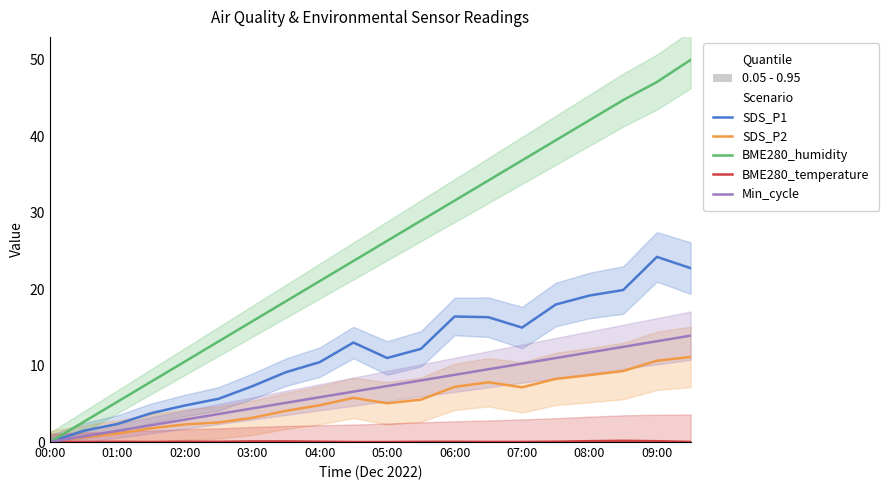

What is the sum of all SDS_P1 values?

232.8